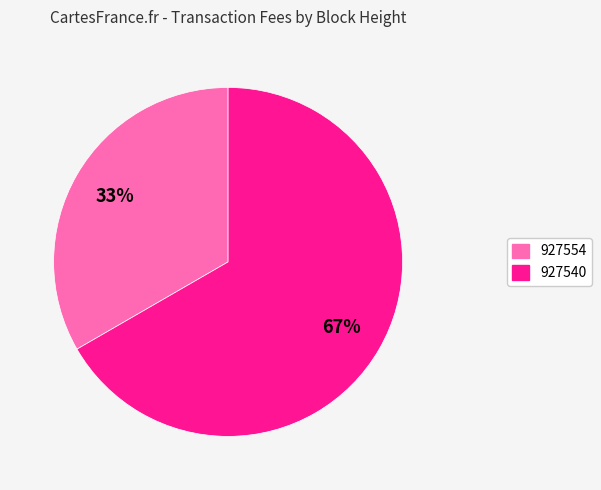

Is the sum of 927540 and 927554 greater than half?

Yes